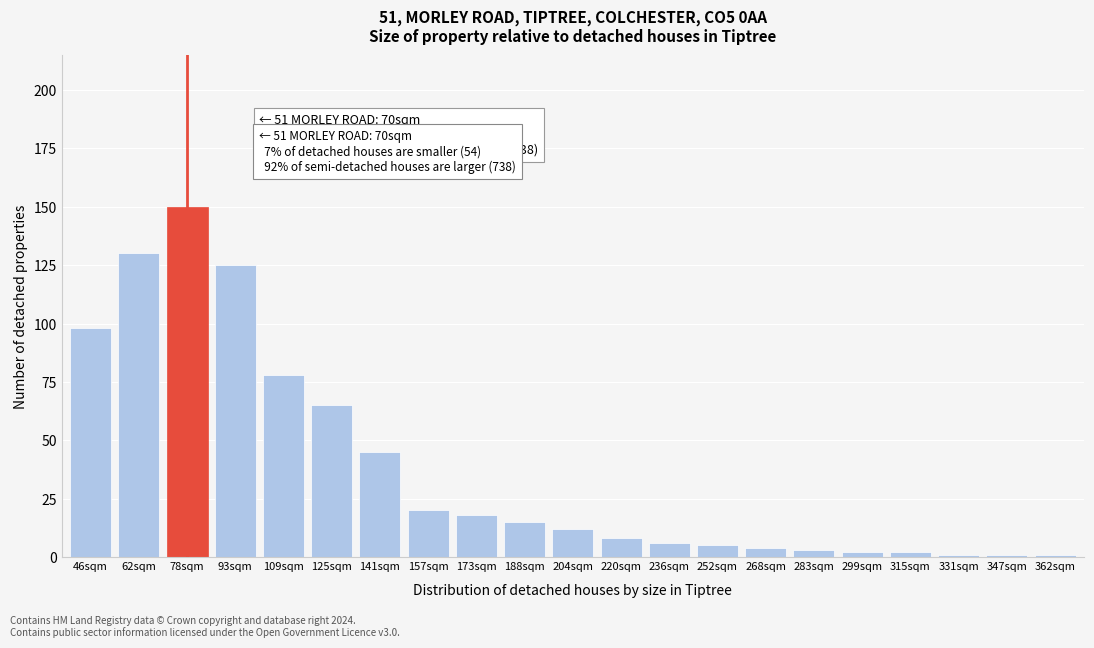

Reading left to right, transcribe all the data shown in this chart.

46sqm=98	62sqm=130	78sqm=150	93sqm=125	109sqm=78	125sqm=65	141sqm=45	157sqm=20	173sqm=18	188sqm=15	204sqm=12	220sqm=8	236sqm=6	252sqm=5	268sqm=4	283sqm=3	299sqm=2	315sqm=2	331sqm=1	347sqm=1	362sqm=1